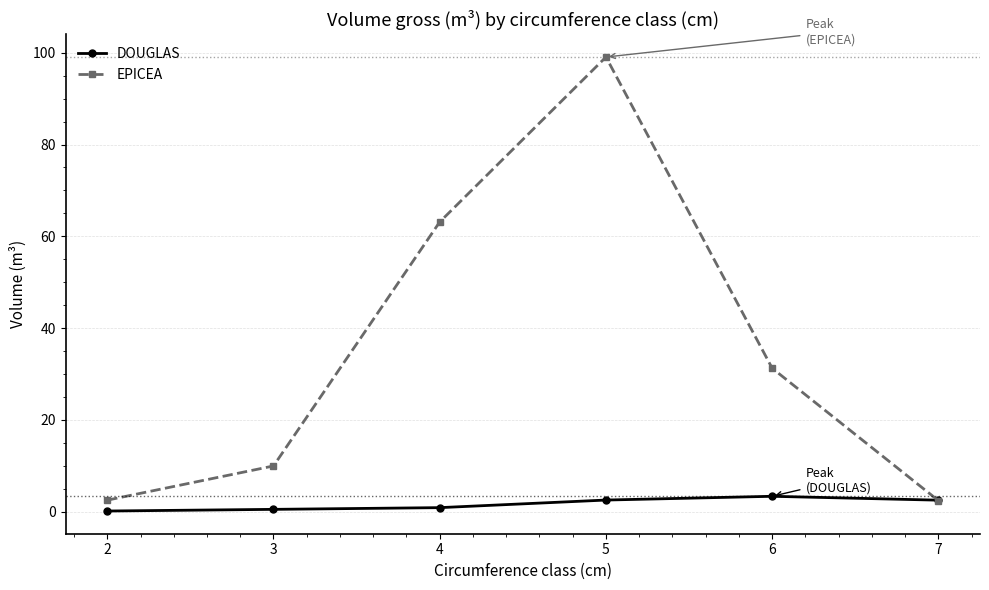

True or false: EPICEA has a value of 63.1 at 4.

True